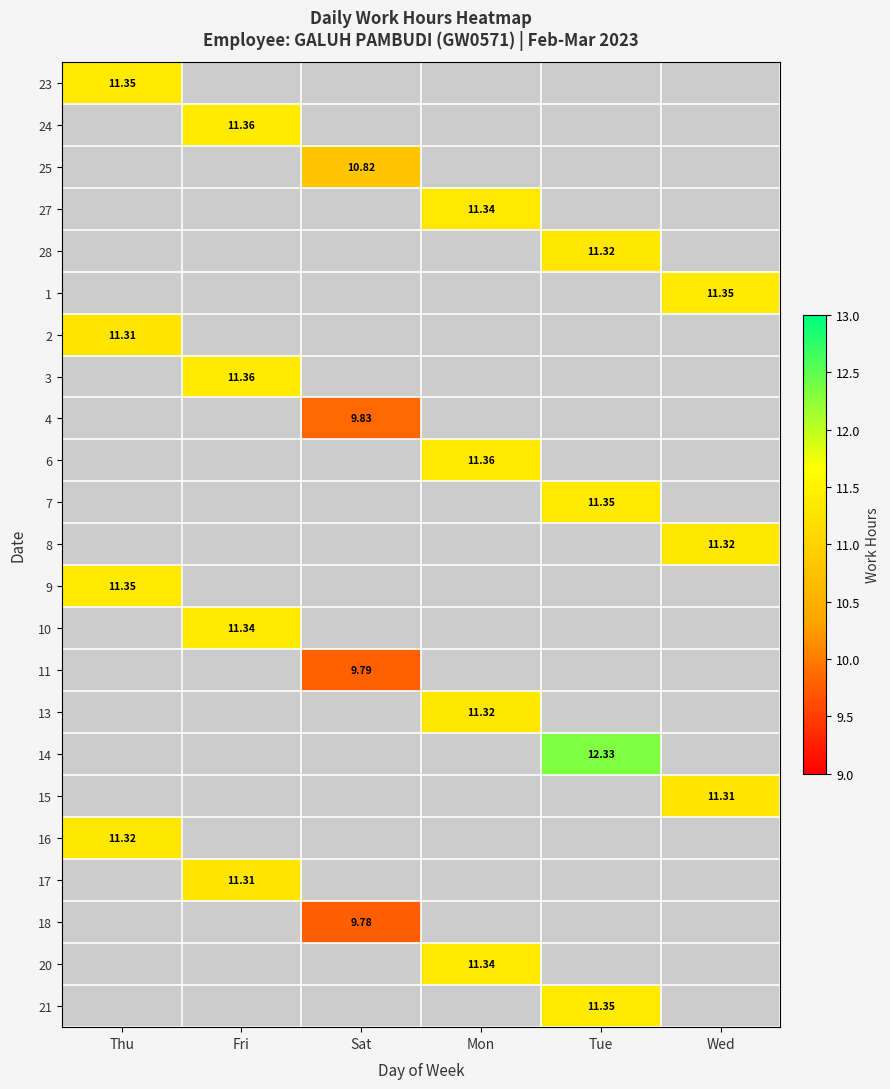

At how many categories does at least one series exceed 11?

5